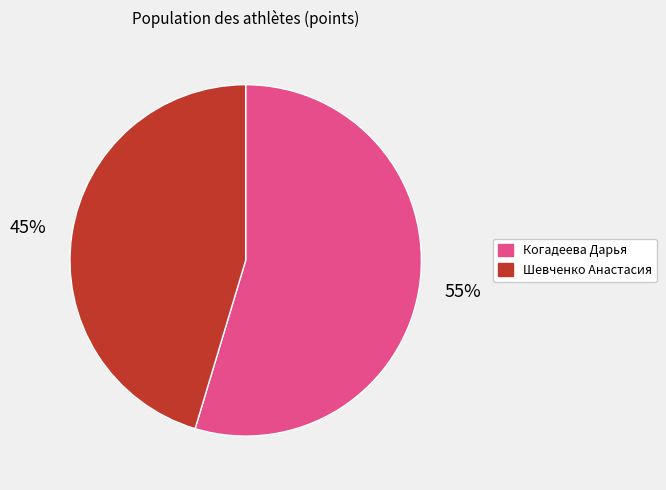

Is there any slice that represents more than half of the pie?

Yes